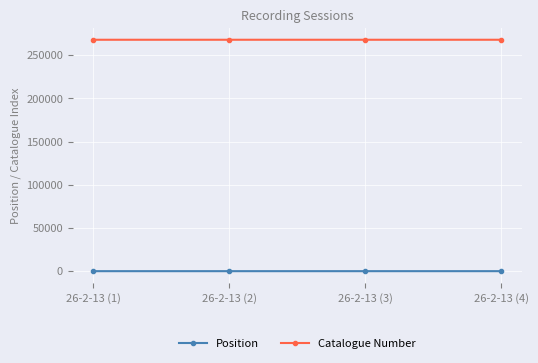

What is the sum of all Catalogue Number values?

1072048